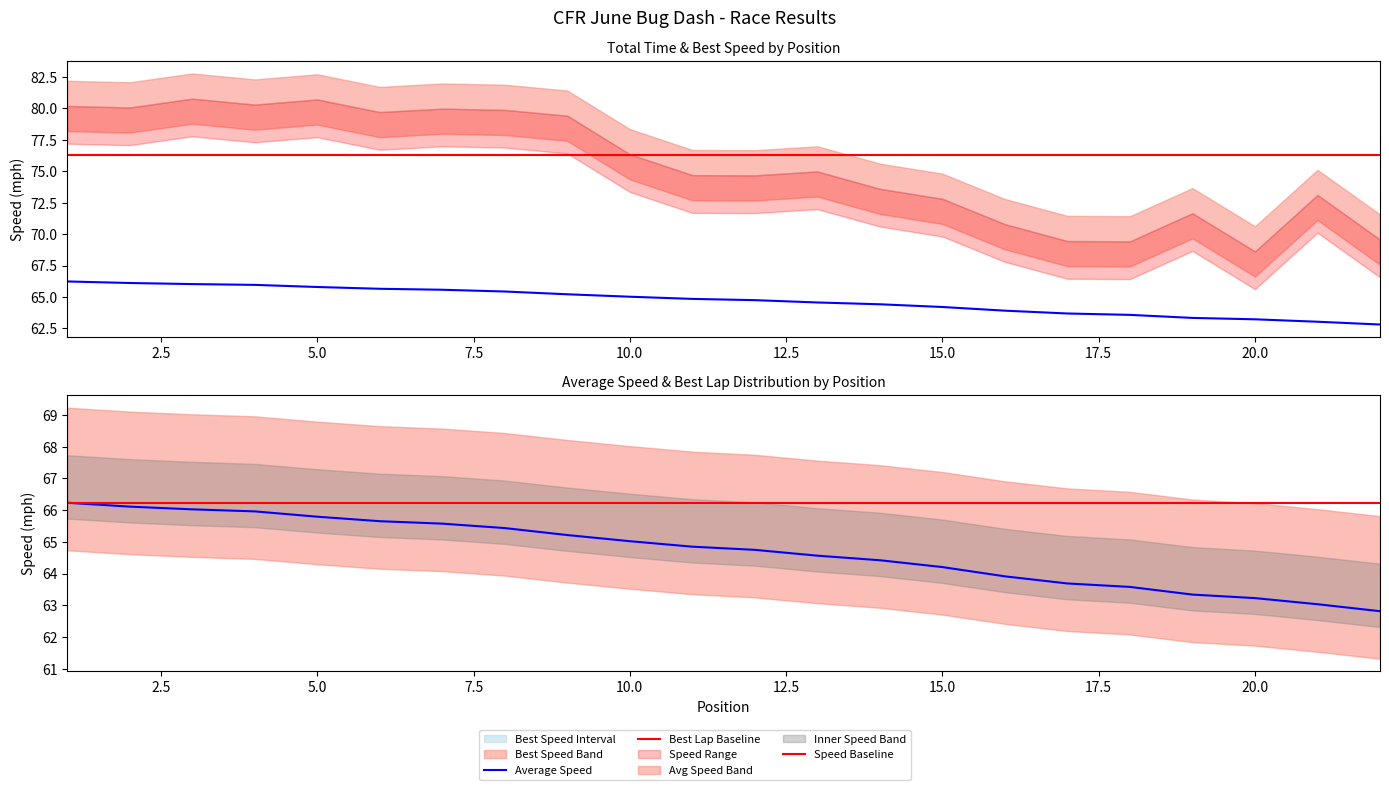

How many categories are shown in the chart?

22